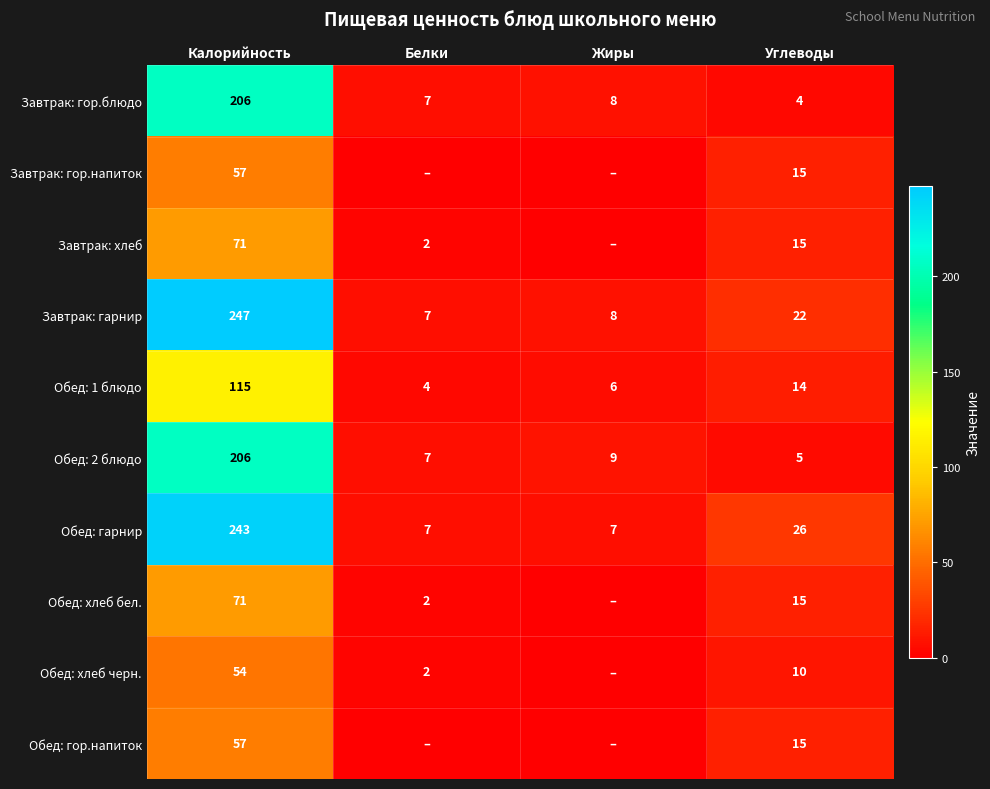

Is it true that Завтрак: хлеб equals 15 at Углеводы?

True